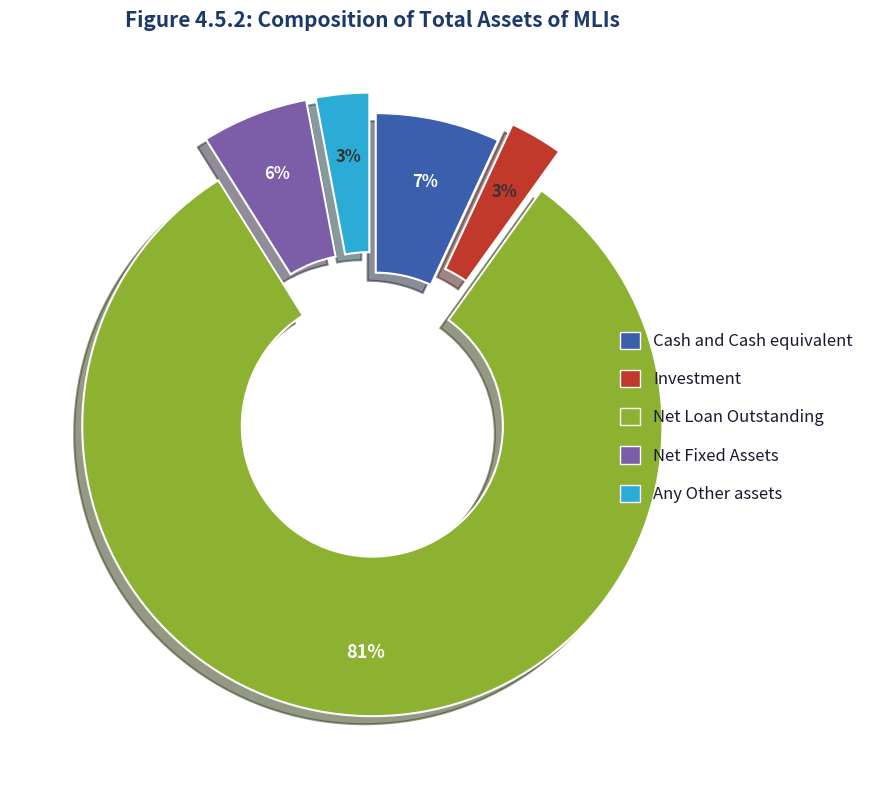

To the nearest percent, what is the difference between the largest and smallest slice percentages?

78%